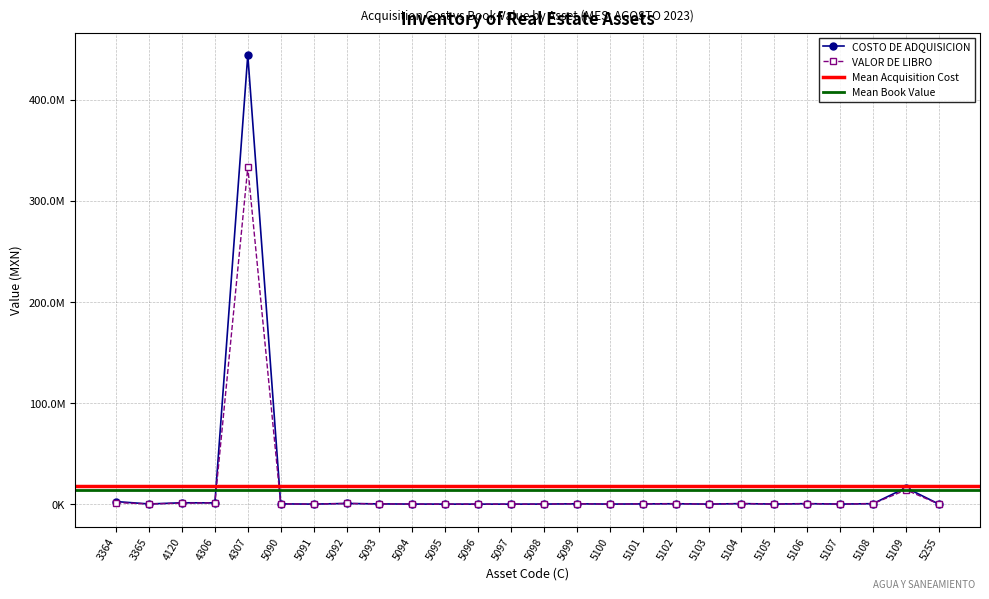

What is the sum of the COSTO DE ADQUISICION values at 5095 and 5096?

41214.8